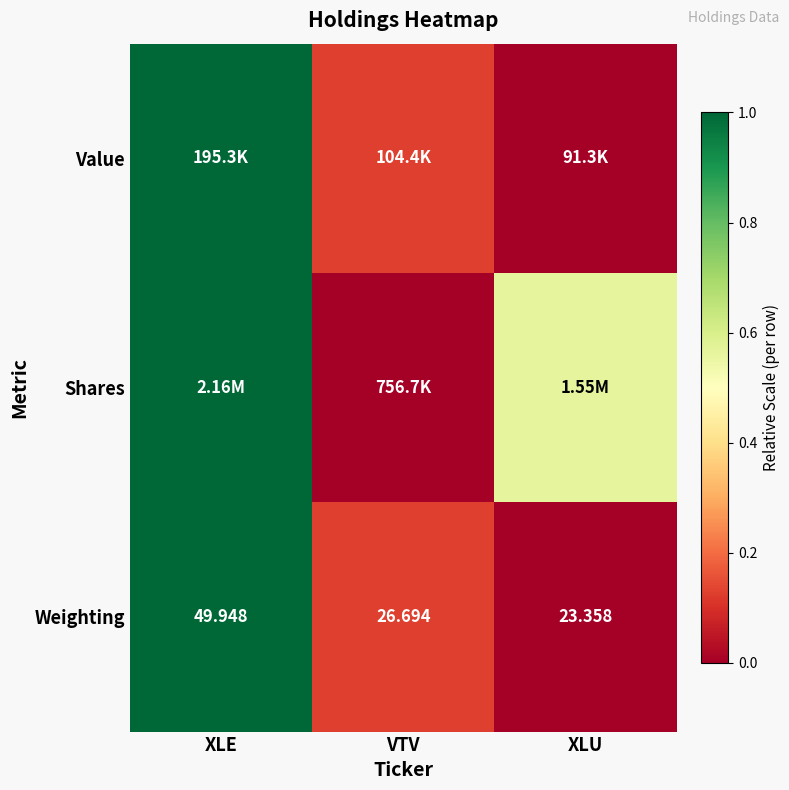

At which label does Weighting reach its peak?

XLE